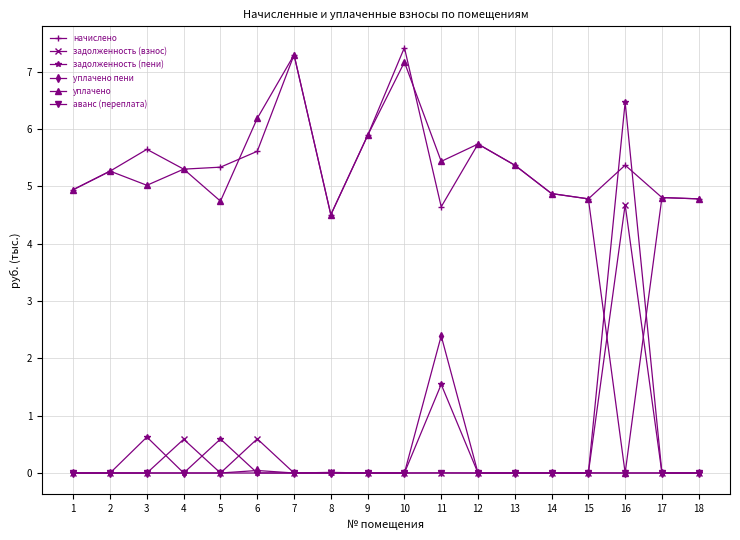

How many data points does each series have?

18